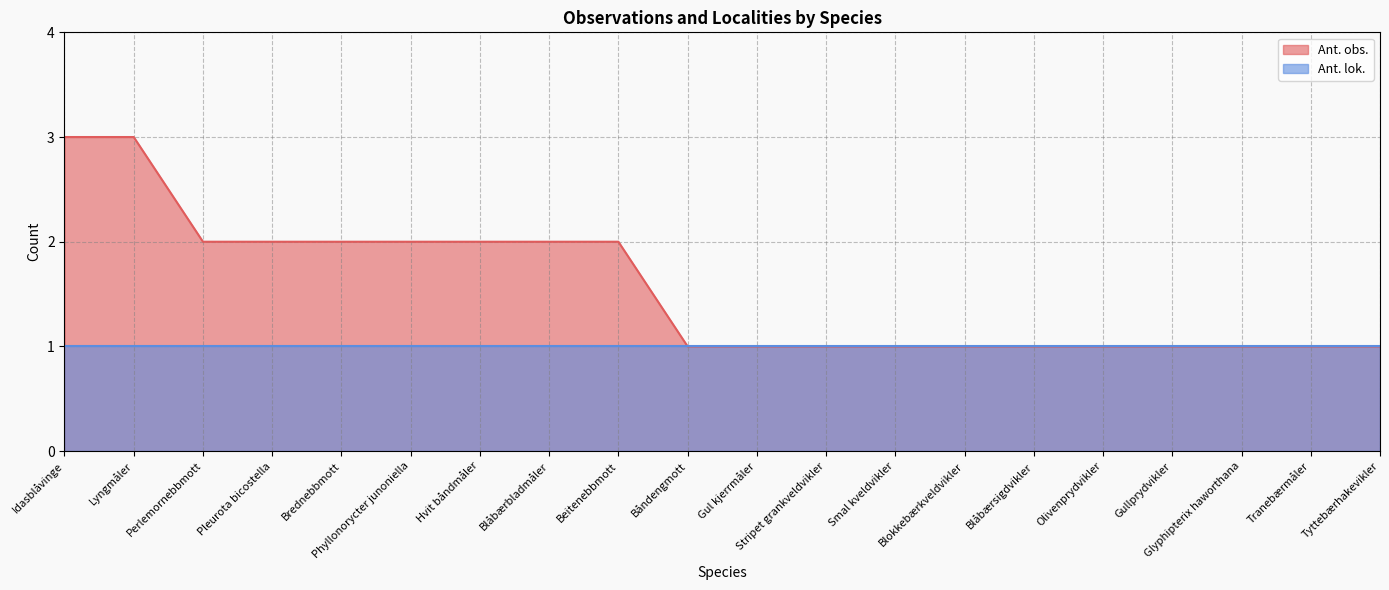

What is the difference between the values at Blåbærbladmåler and Tranebærmåler?

1